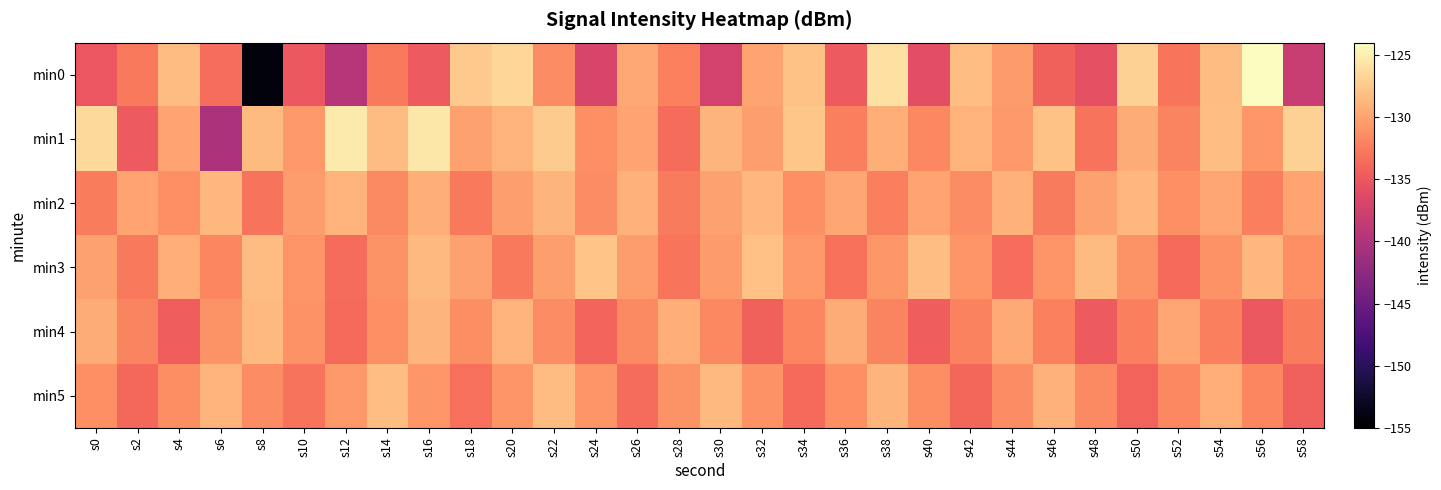

At s14, list the series in order from smallest to largest.

min0, min2, min4, min3, min1, min5